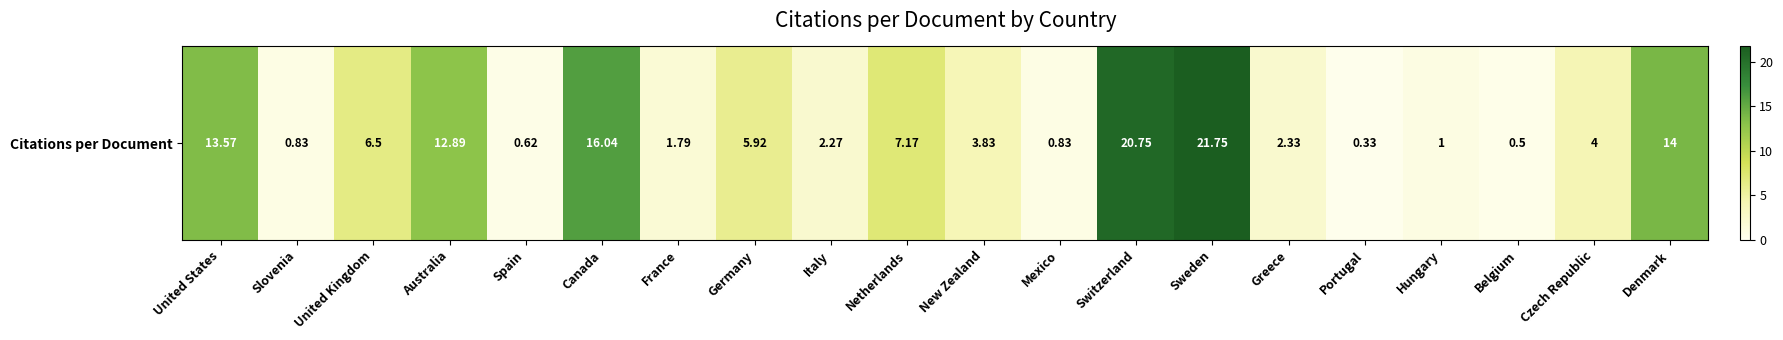

Rank the categories by value from lowest to highest.

Portugal, Belgium, Spain, Slovenia, Mexico, Hungary, France, Italy, Greece, New Zealand, Czech Republic, Germany, United Kingdom, Netherlands, Australia, United States, Denmark, Canada, Switzerland, Sweden